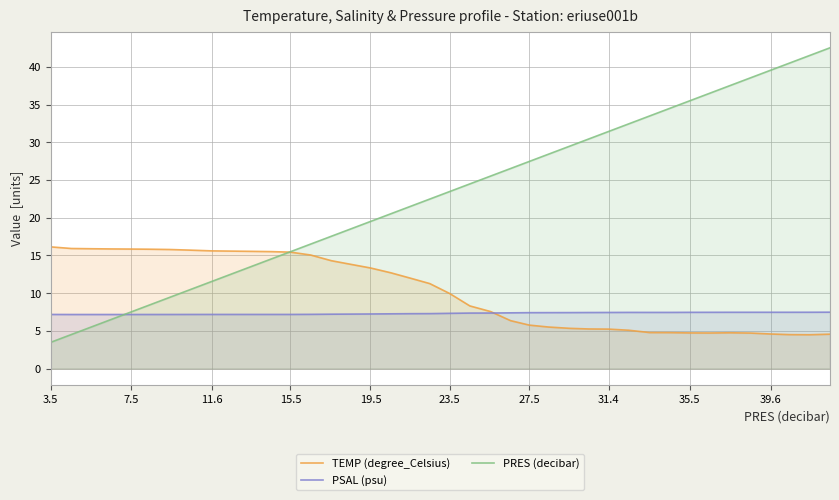

Which series has the largest range (max minus min)?

PRES (decibar)